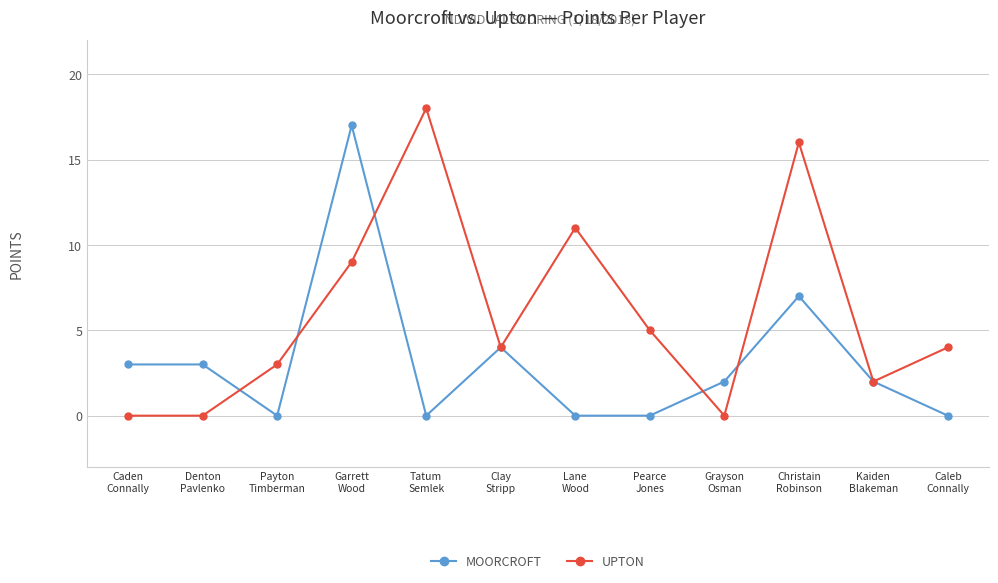

The UPTON series shows 20 at Lane
Wood. True or false?

False